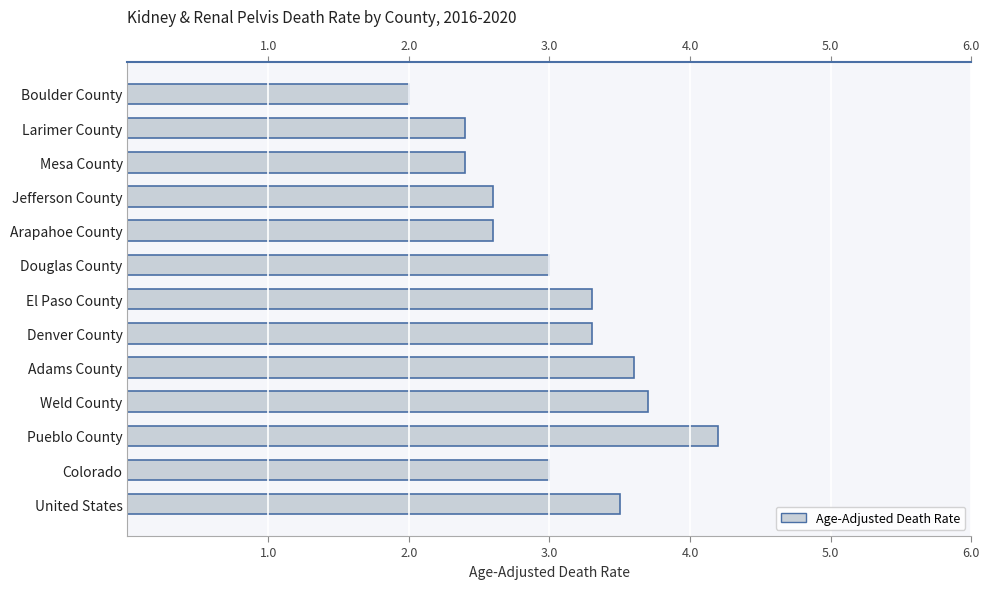

Count the number of categories in the chart.

13